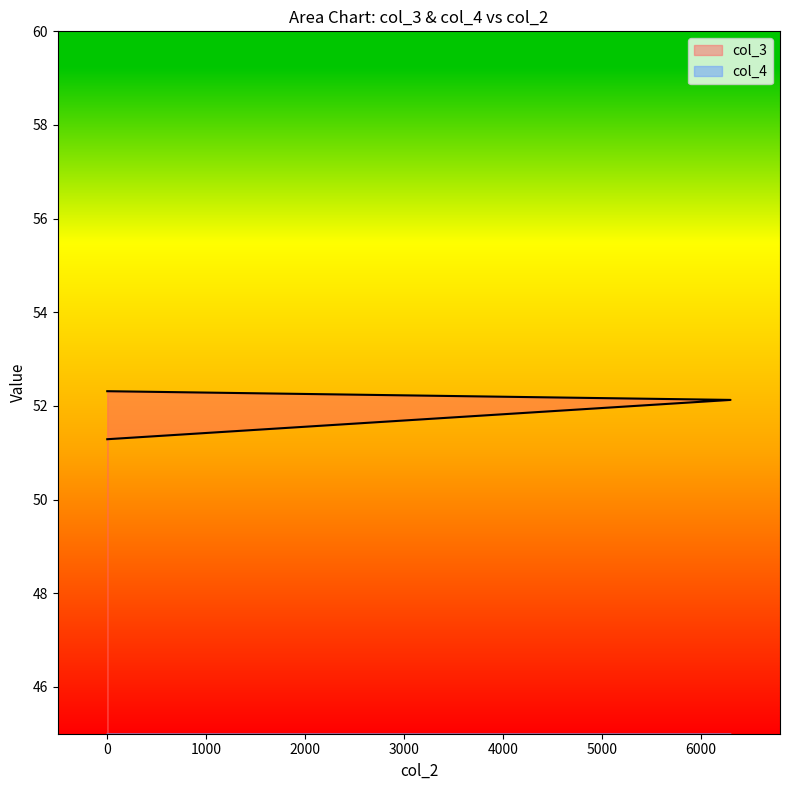

The col_3 series shows 20.6 at 0. True or false?

False